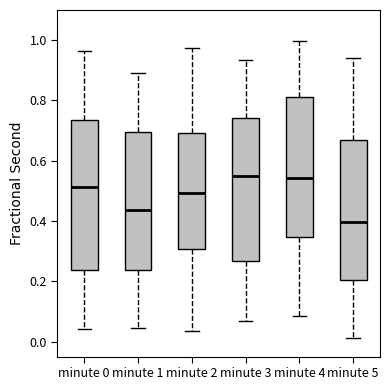

Which box has the lowest median line?

minute 5